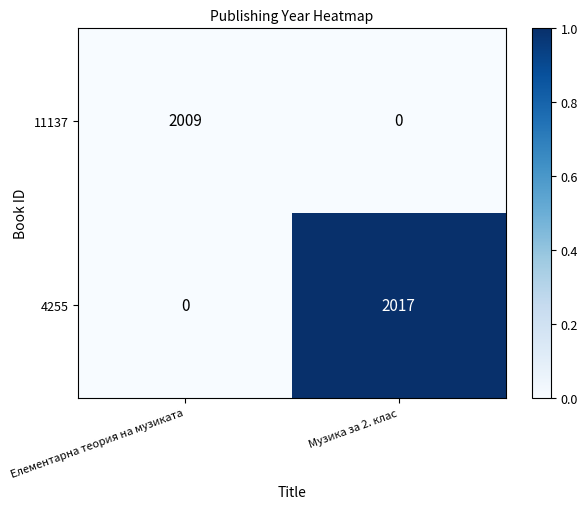

Which category has the highest value in the 11137 series?

Елементарна теория на музиката